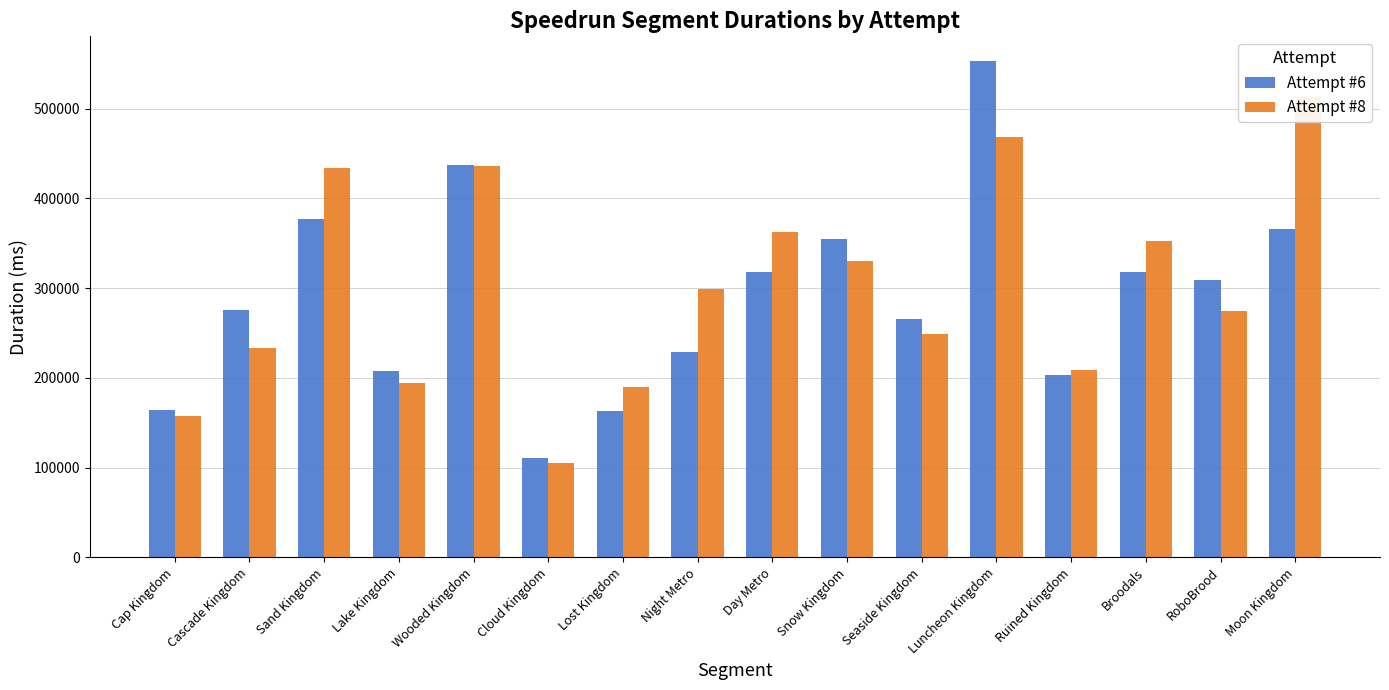

Rank the categories by Attempt #8 value from highest to lowest.

Moon Kingdom, Luncheon Kingdom, Wooded Kingdom, Sand Kingdom, Day Metro, Broodals, Snow Kingdom, Night Metro, RoboBrood, Seaside Kingdom, Cascade Kingdom, Ruined Kingdom, Lake Kingdom, Lost Kingdom, Cap Kingdom, Cloud Kingdom